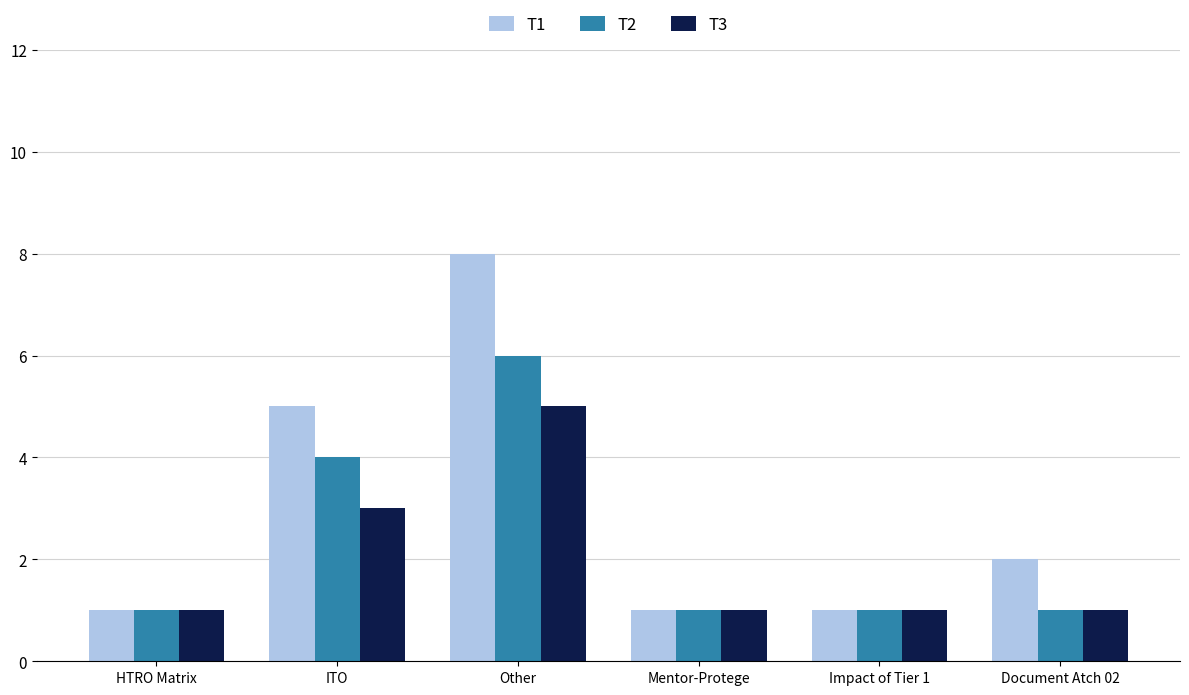

How many bars are there in each group?

3